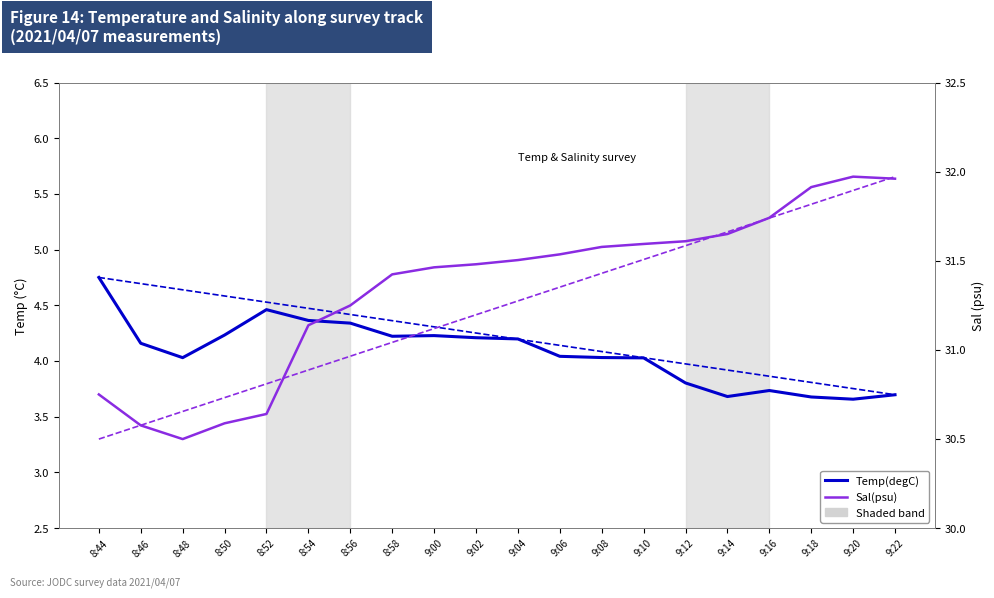

What position from the left is 8:58?

8